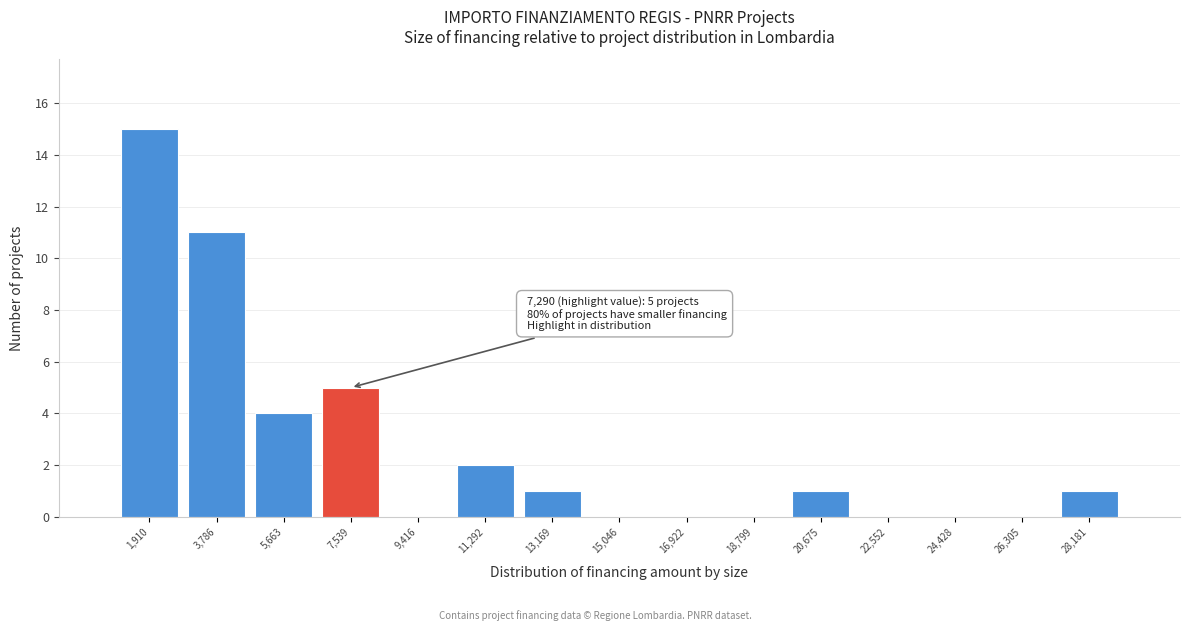

Which range on the x-axis has the tallest bar?

1000 to 2800